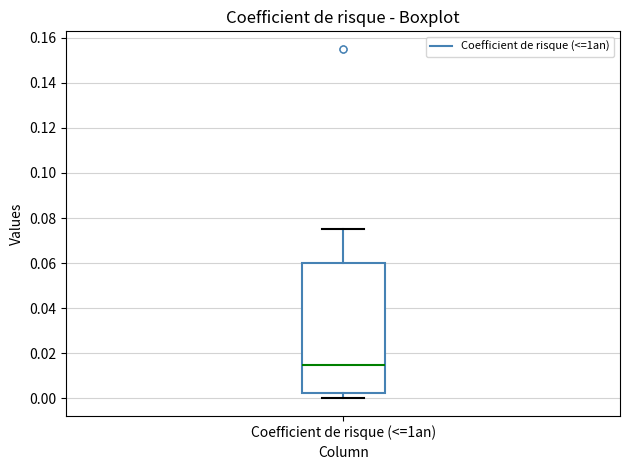

Read this box plot against the y-axis: the position of the median line, the range covered by the box, and the ends of both whiskers. The values are not printed on the chart, so give them approximately, as read against the axis.

median 0.016, box 0.002 to 0.060, whiskers 0.000 to 0.076